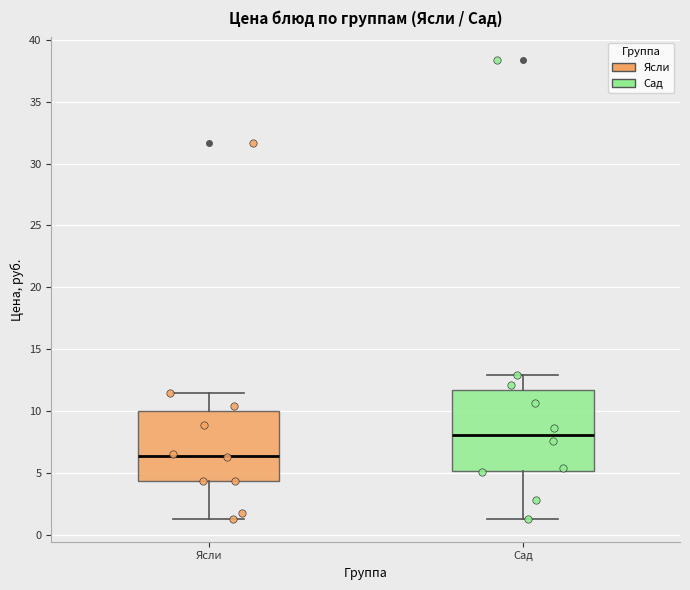

Which box is the tallest, from its lower edge to its upper edge?

Сад